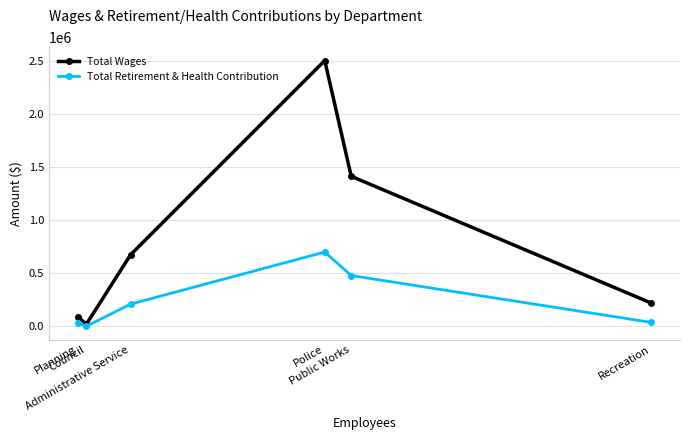

What is the maximum value shown in the chart?

2501632